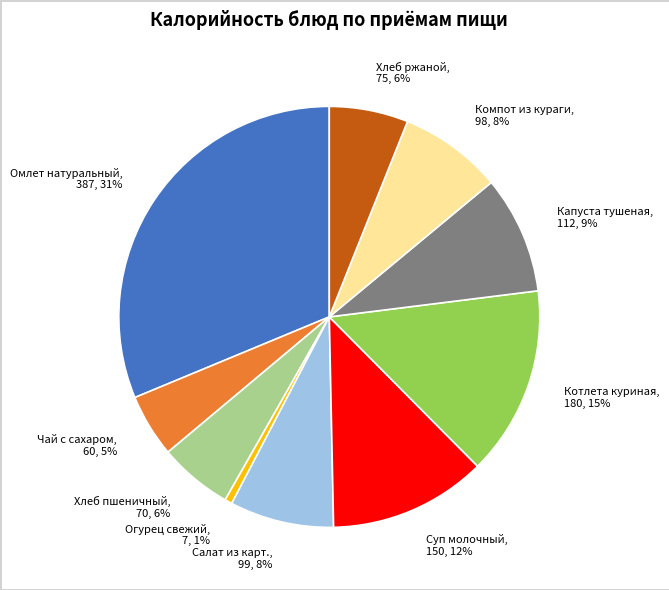

Do Салат из карт., 99, 8% and Омлет натуральный, 387, 31% together represent more than half of the pie?

No